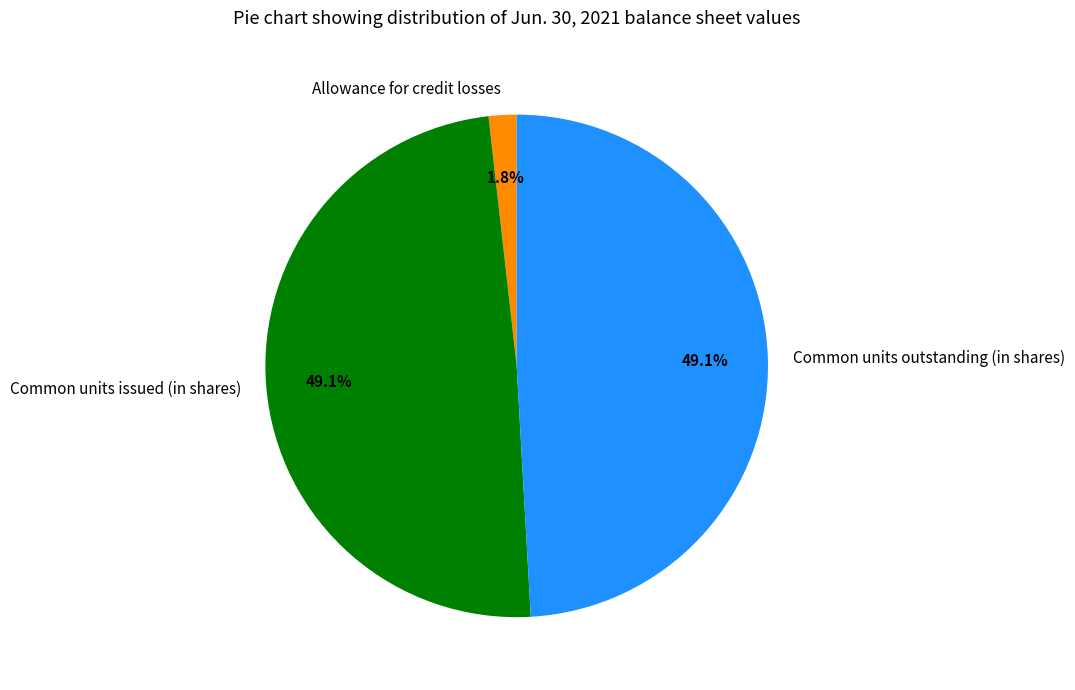

Between Allowance for credit losses and Common units issued (in shares), which is larger?

Common units issued (in shares)